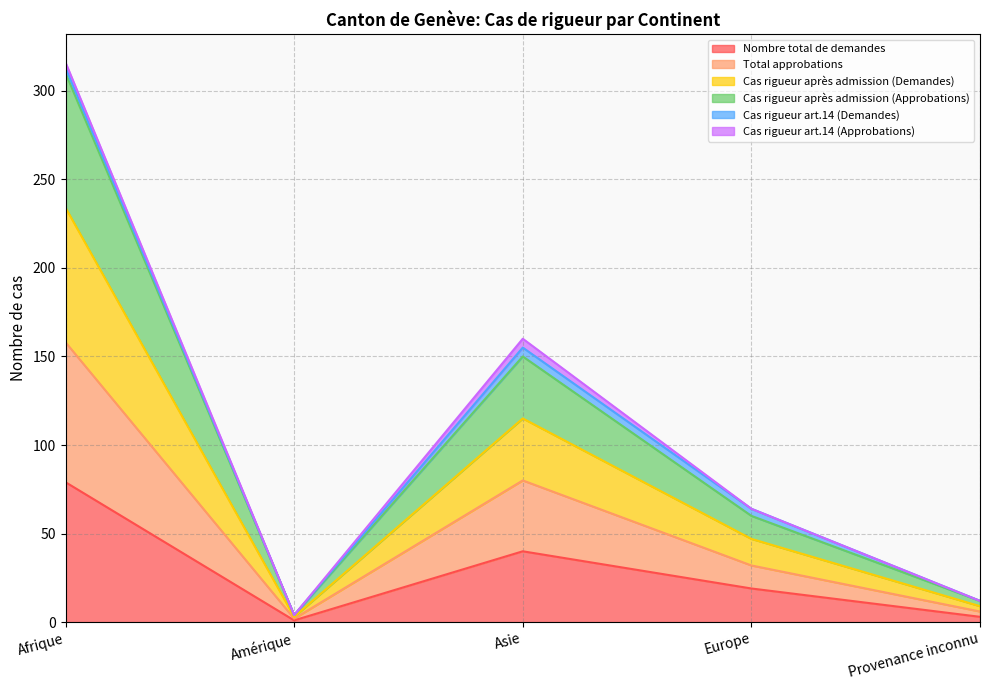

What is the maximum value for Nombre total de demandes?

79